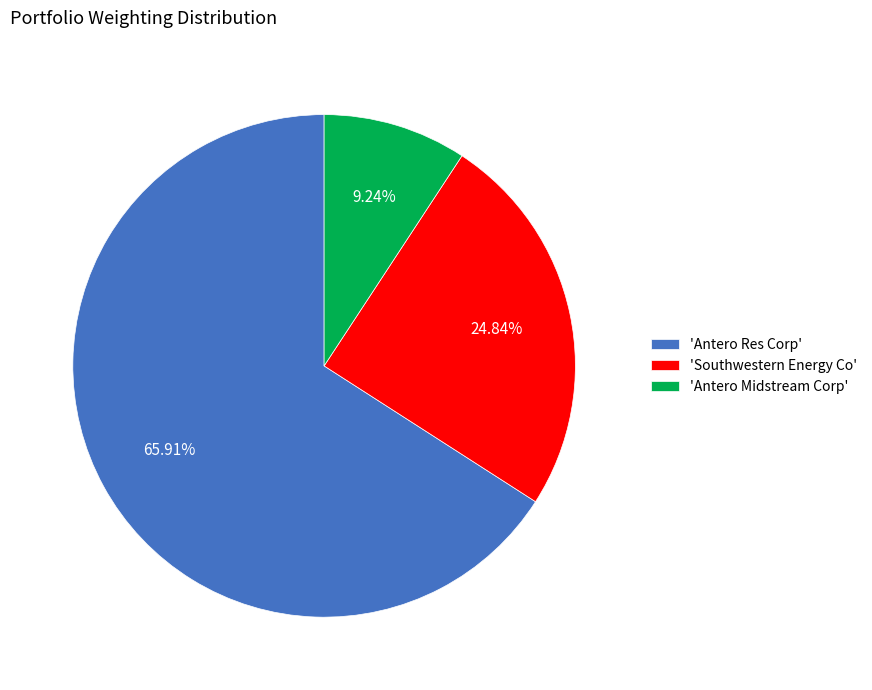

What is the smallest slice in the pie chart?

'Antero Midstream Corp'